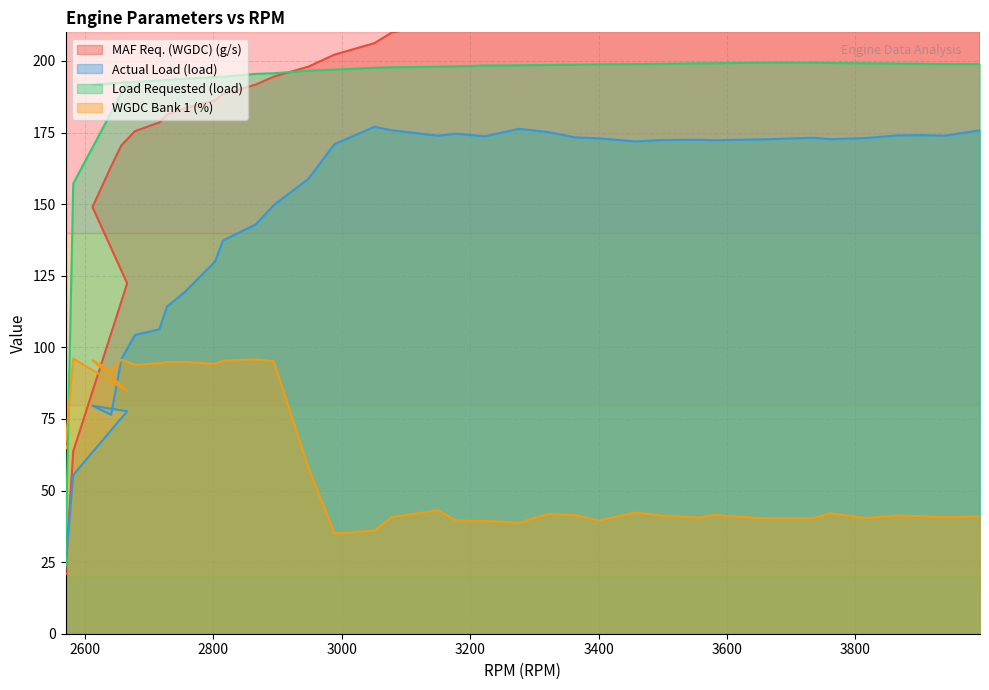

True or false: Actual Load (load) and Load Requested (load) intersect in this chart.

False